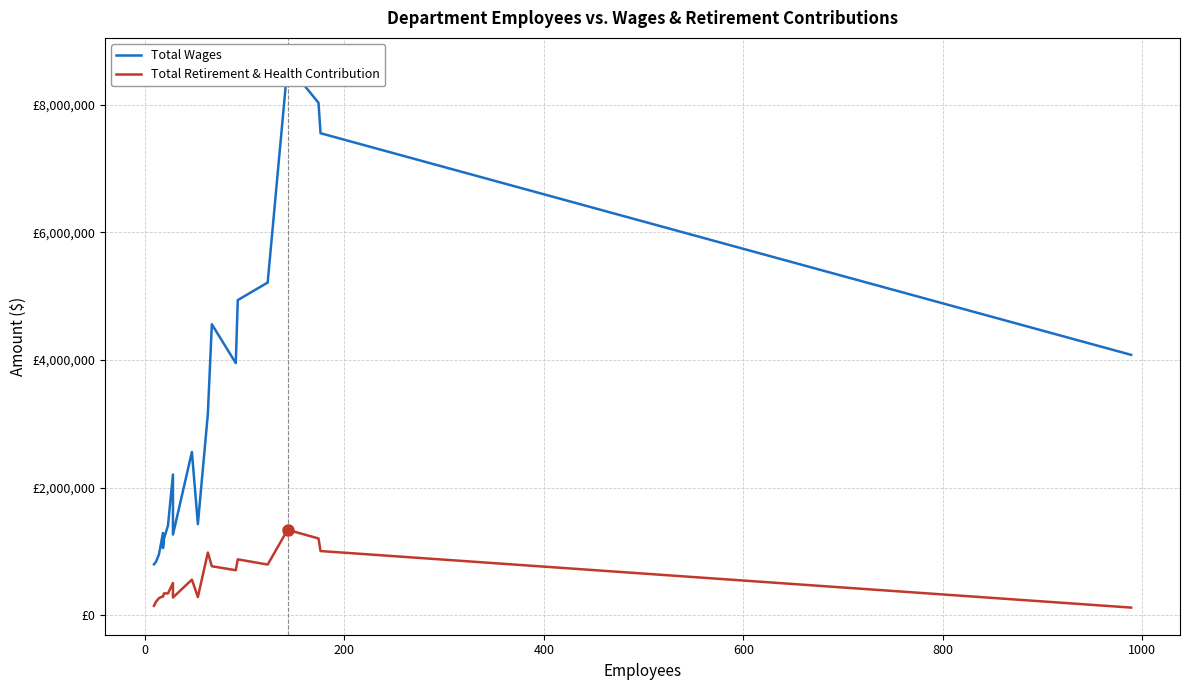

True or false: Total Wages has more than 0 points higher than both neighbors.

True